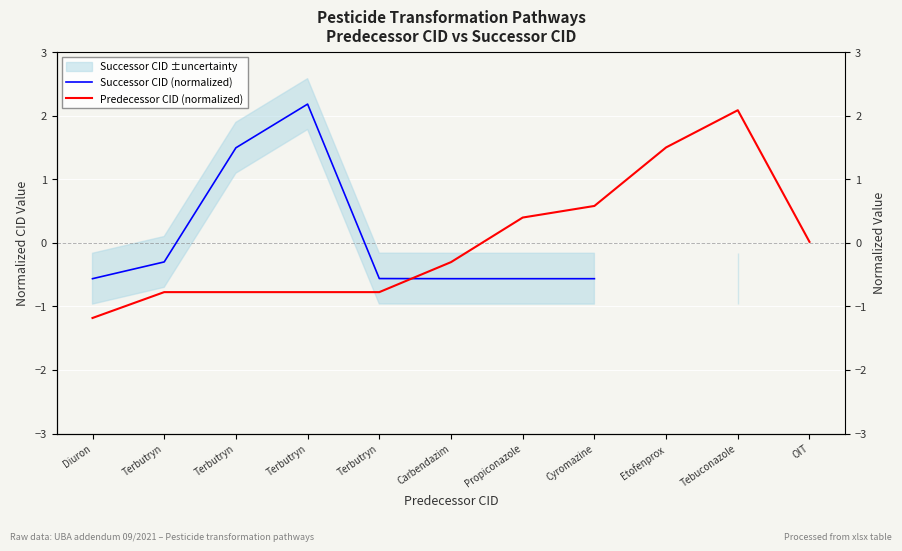

How many data points does each series have?

11